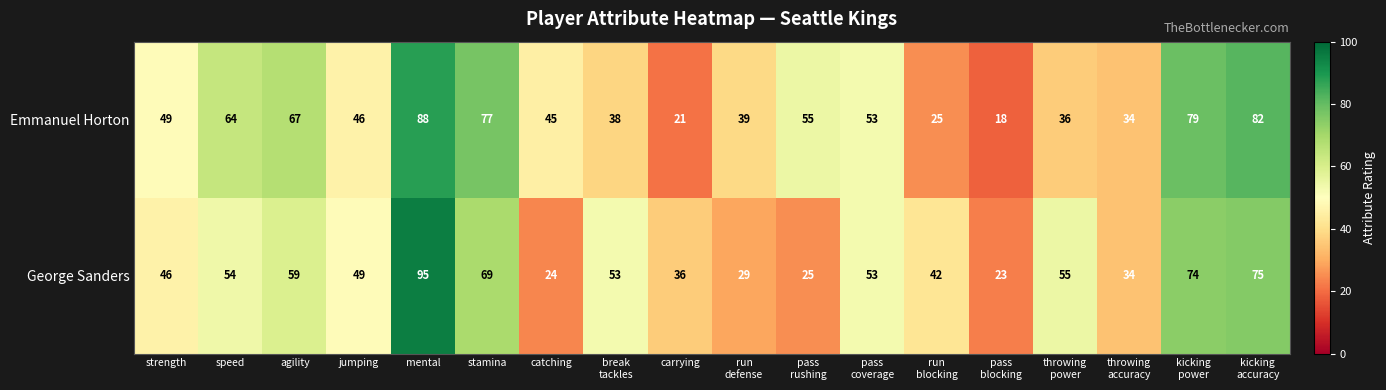

Where is George Sanders nearest to the value 59?

agility